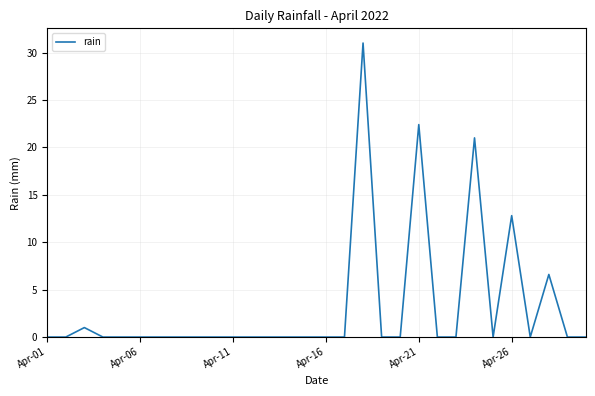

What is the maximum value shown in the chart?

31.0